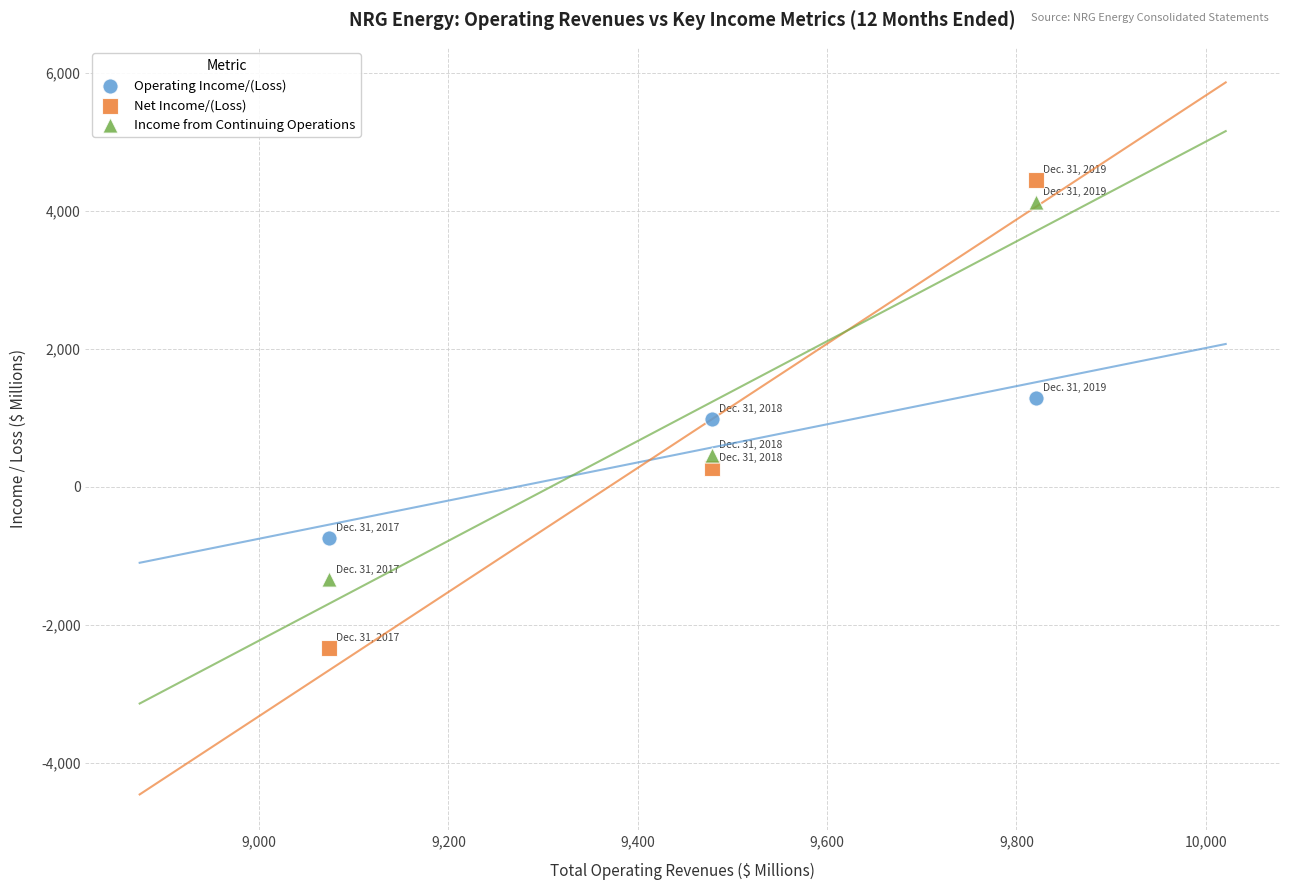

Which series has the largest Y range (max minus min)?

Net Income/(Loss)